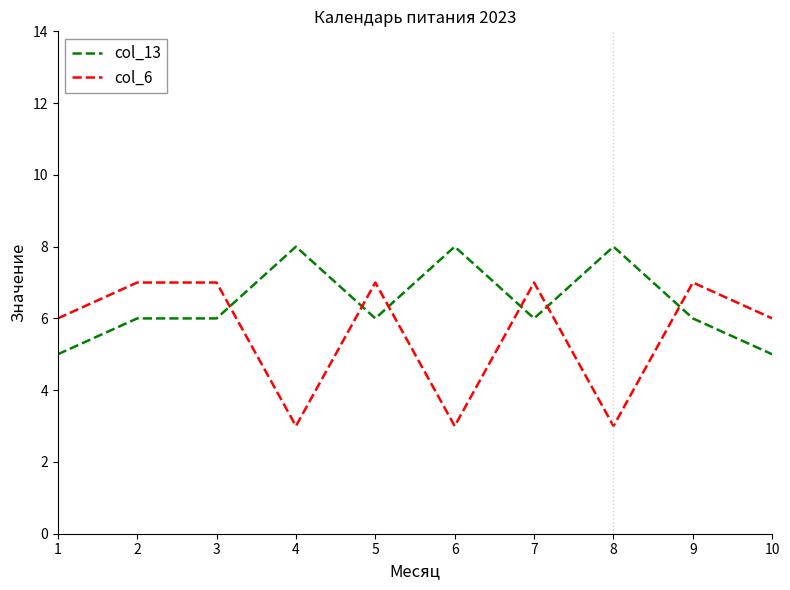

Which series has the largest total across all categories?

col_13